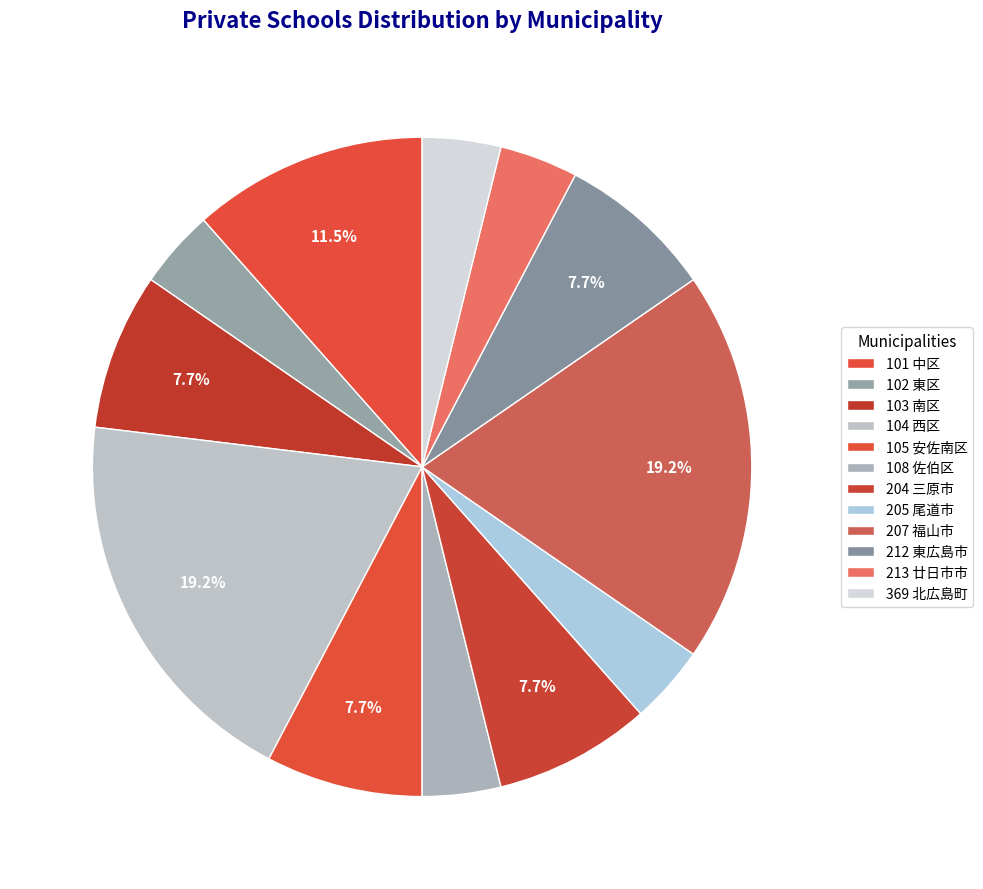

Rank the categories by value from highest to lowest.

104 西区, 207 福山市, 101 中区, 103 南区, 105 安佐南区, 204 三原市, 212 東広島市, 102 東区, 108 佐伯区, 205 尾道市, 213 廿日市市, 369 北広島町